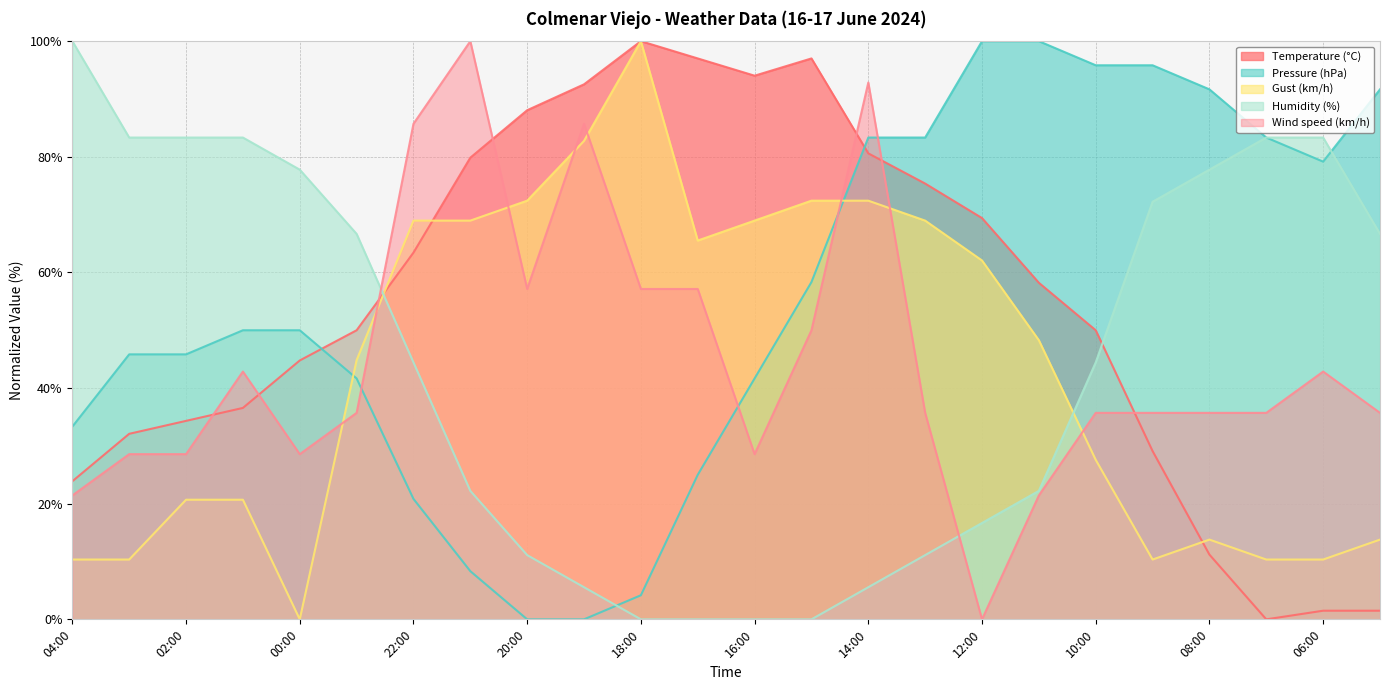

After their last crossing, which series has the higher values: Temperature (°C) or Humidity (%)?

Humidity (%)